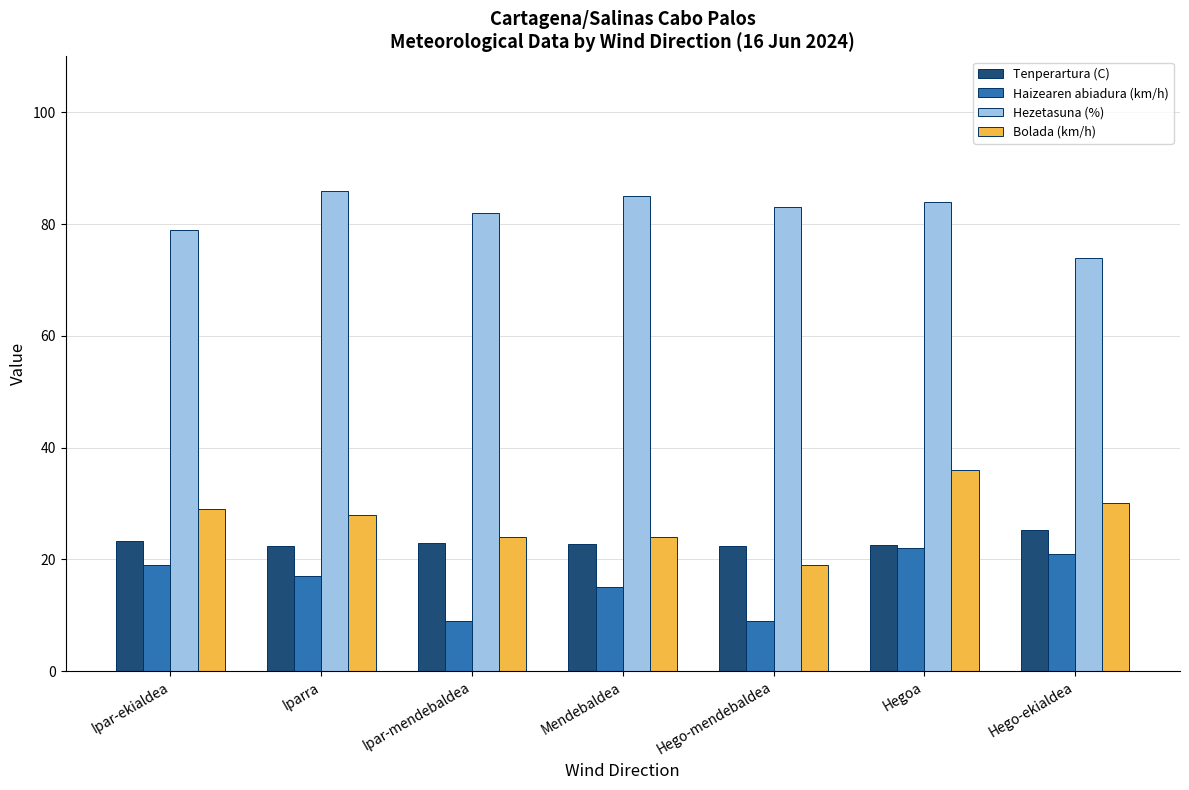

True or false: Hezetasuna (%) has a value of 34.0 at Hegoa.

False